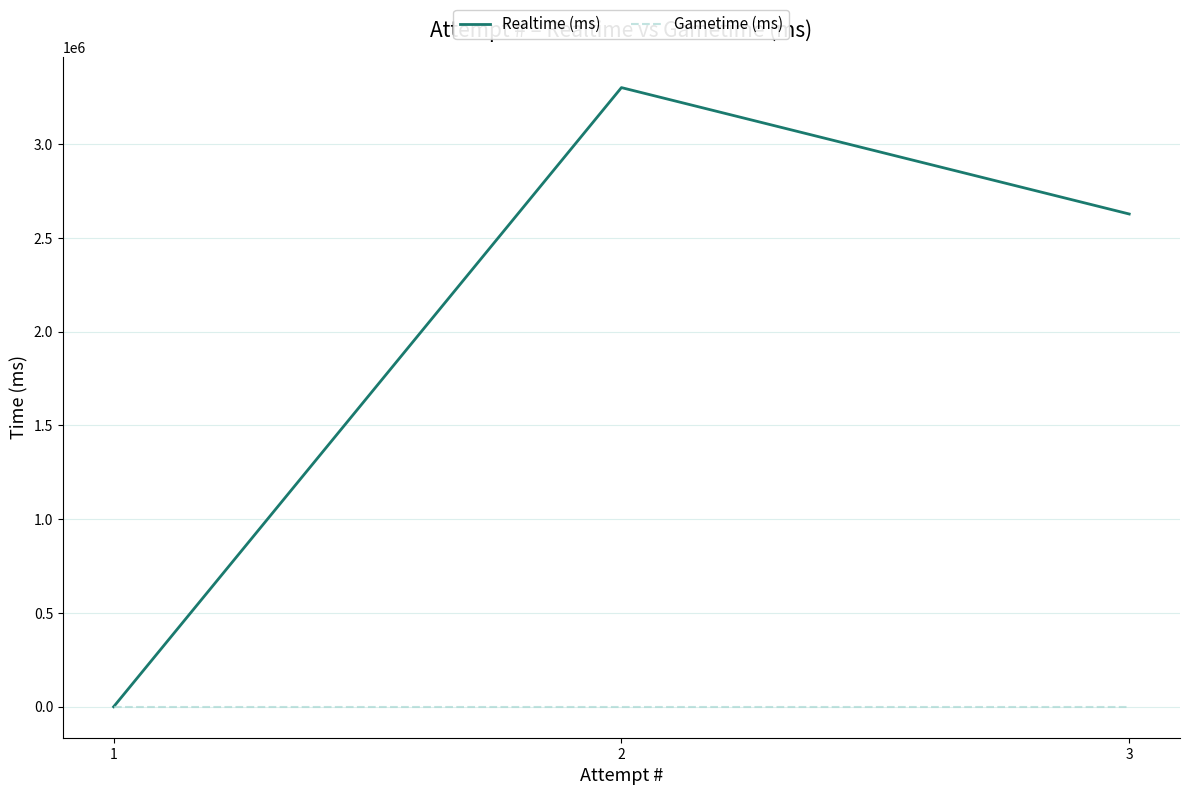

At which label does Realtime (ms) reach its minimum?

1